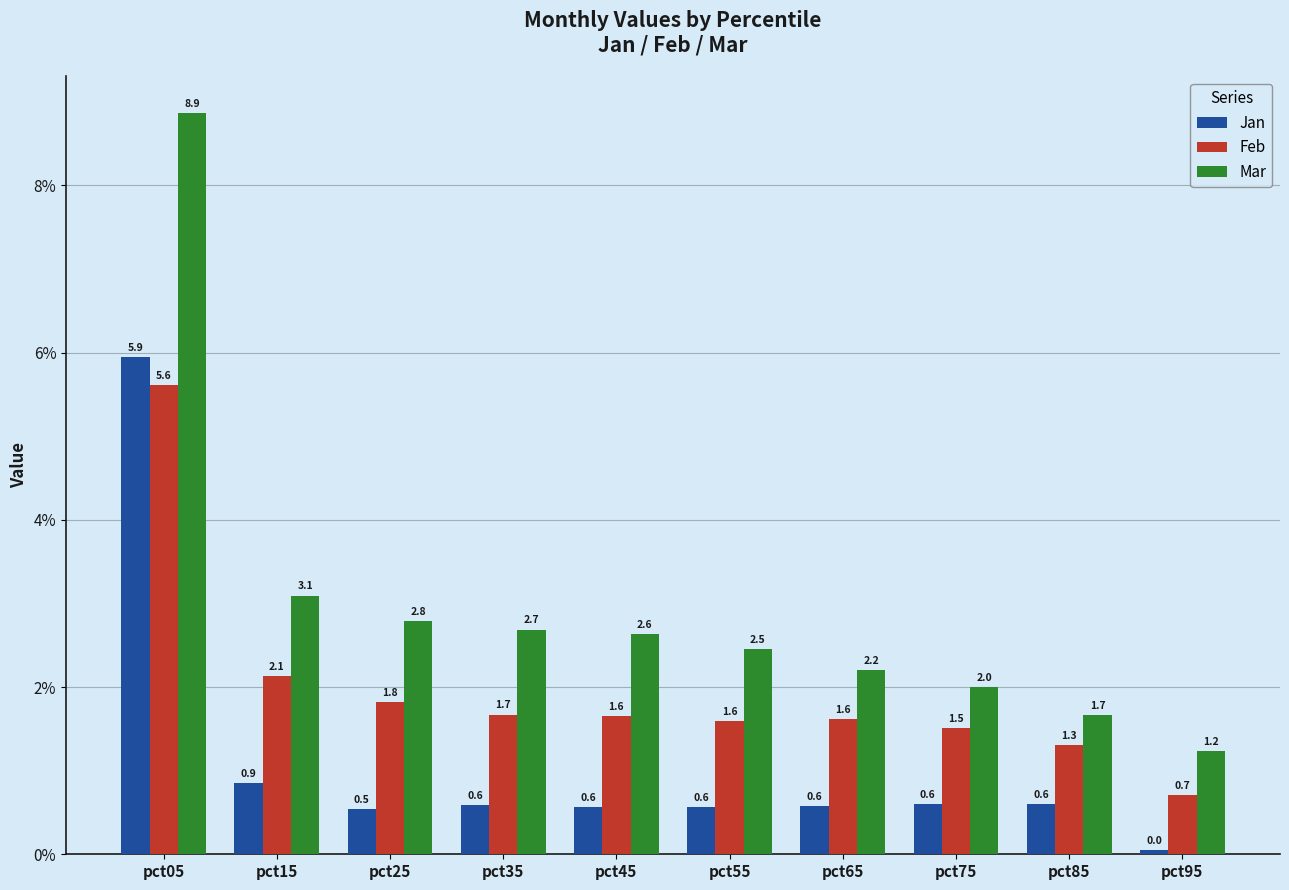

Rank the categories by Mar value from highest to lowest.

pct05, pct15, pct25, pct35, pct45, pct55, pct65, pct75, pct85, pct95